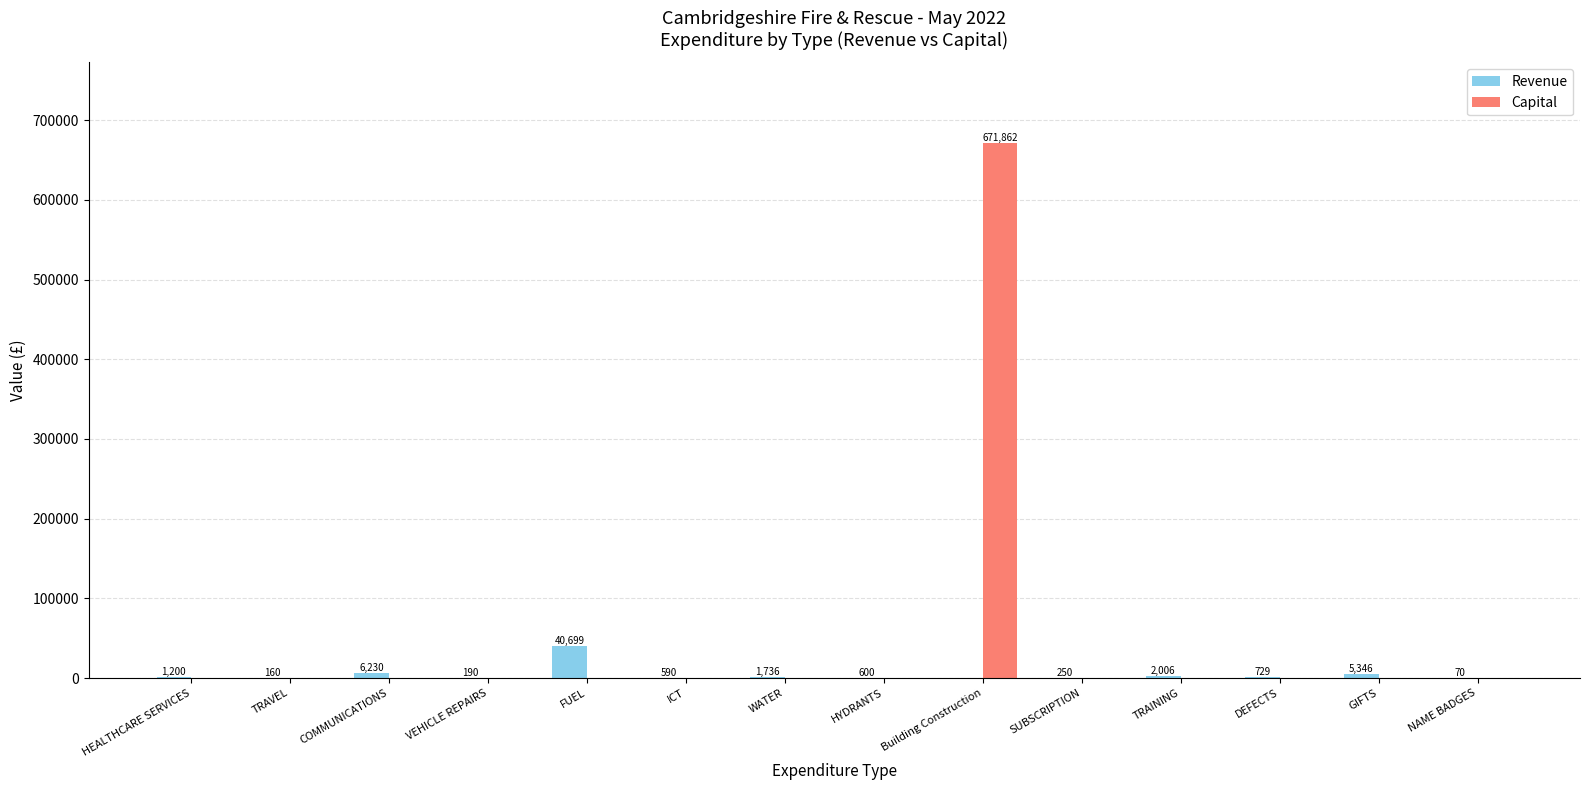

The value of Capital at TRAVEL is 0.0. True or false?

True